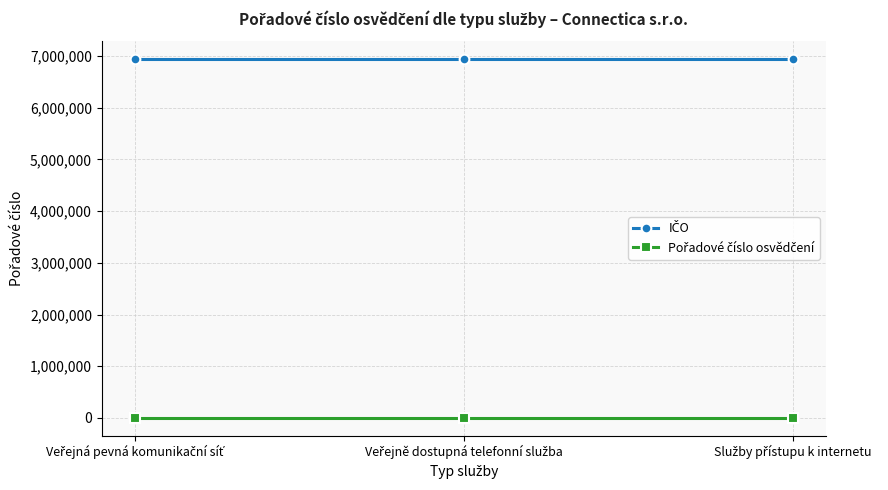

What is the greatest value displayed?

6937578